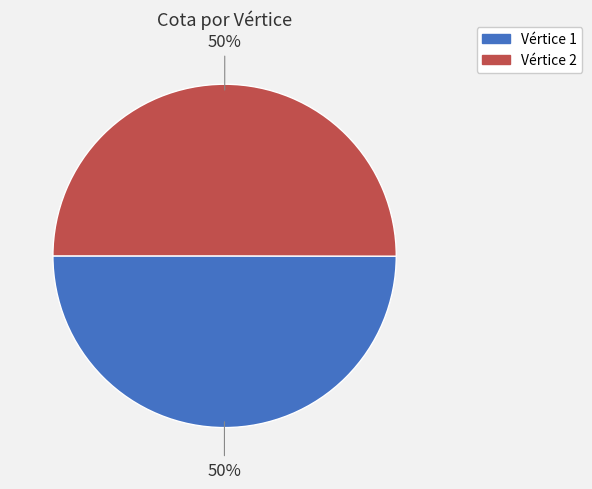

To the nearest percent, what is the average slice percentage?

50%